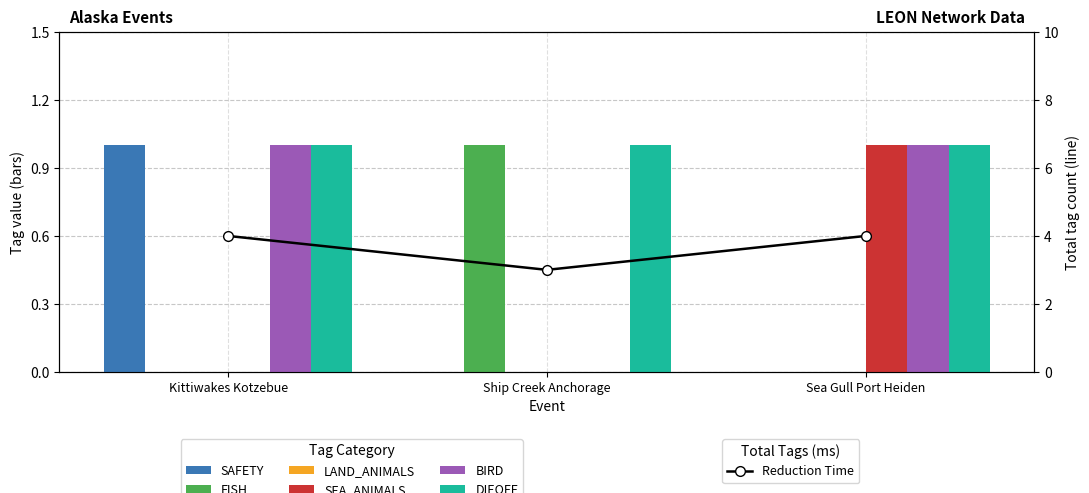

How many positive values does the BIRD series have?

2